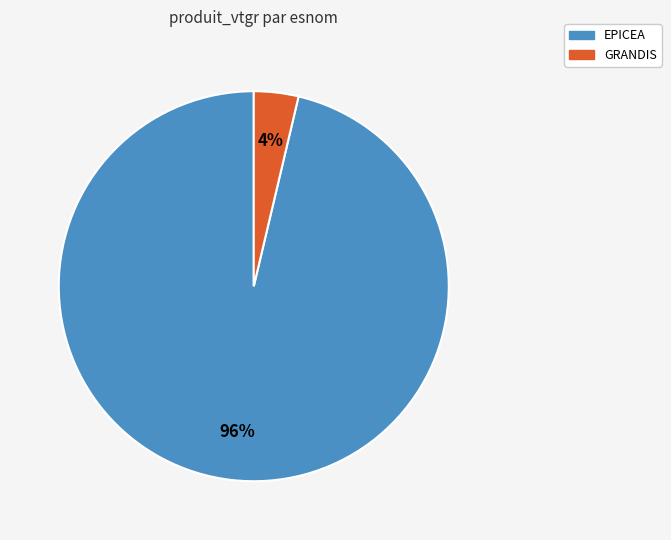

Does any single category account for the majority?

Yes